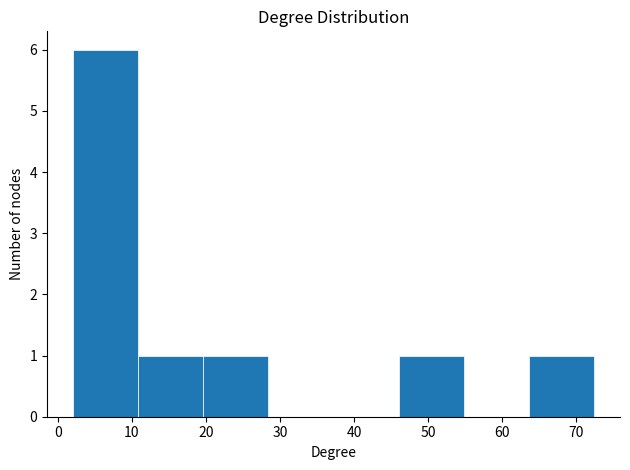

What is the height of the bar covering 20 to 28 on the x-axis? Neither the bar edges nor the heights are printed on the chart, so give them approximately, as read against the axes.

1